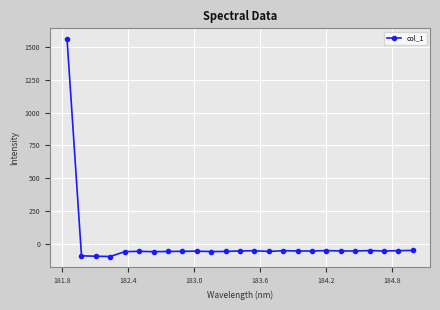

What is the greatest value displayed?

1559.0